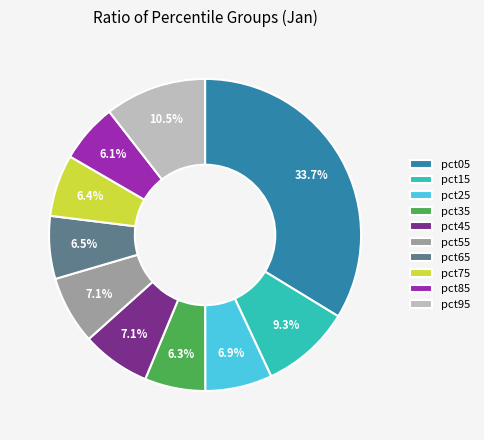

Does pct35 account for over 50% of the chart?

No